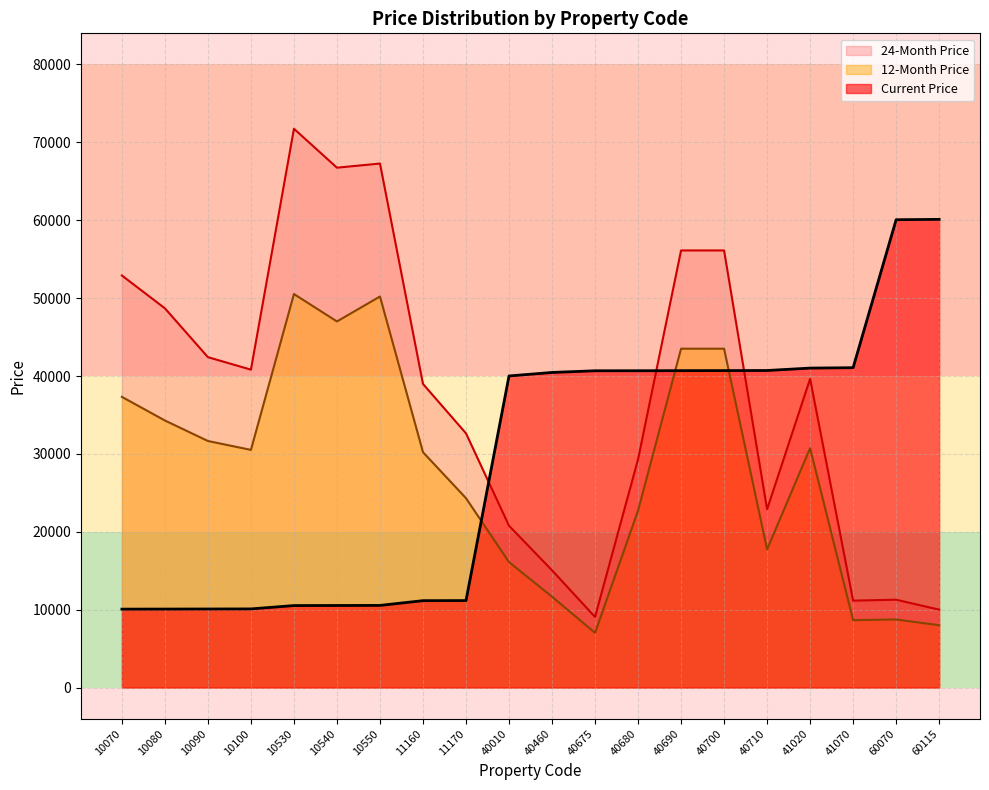

What is the lowest value of the 24-Month Price series?

9069